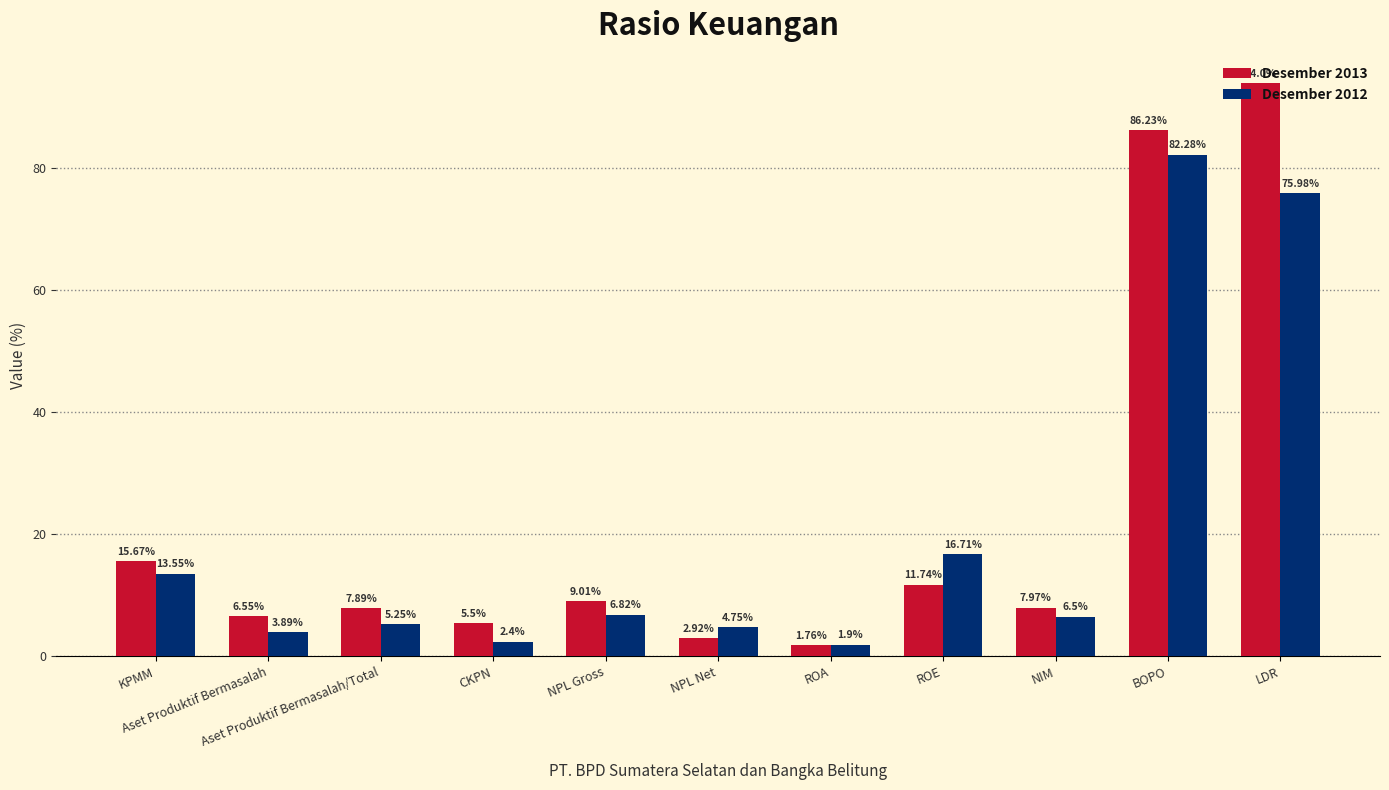

Are the bars grouped side by side (vs. stacked)?

Yes